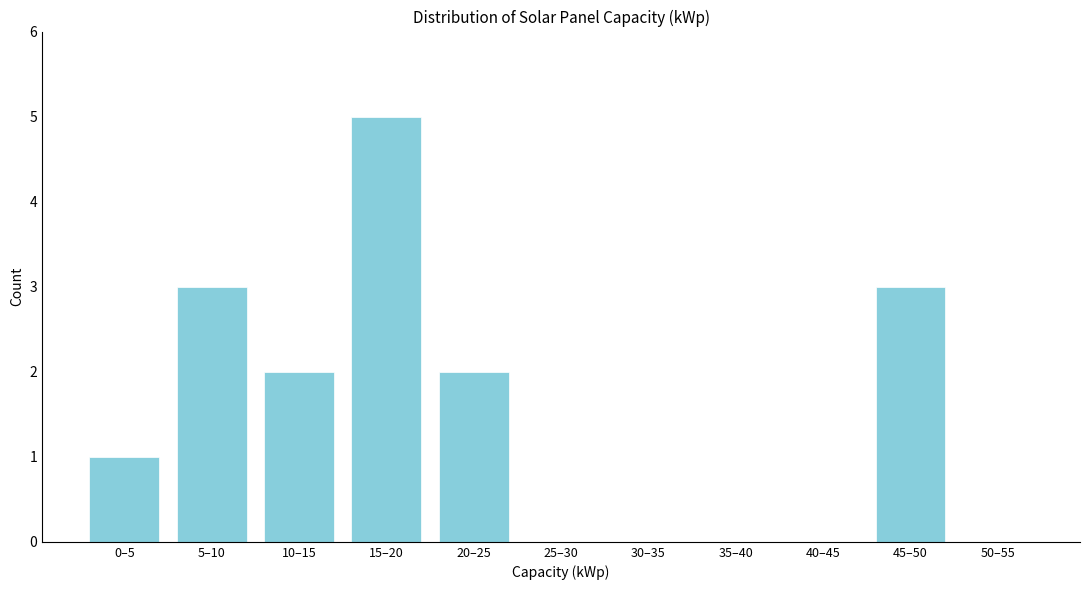

Reading right to left, list all the values displayed in this chart.

50–55=0	45–50=3	40–45=0	35–40=0	30–35=0	25–30=0	20–25=2	15–20=5	10–15=2	5–10=3	0–5=1